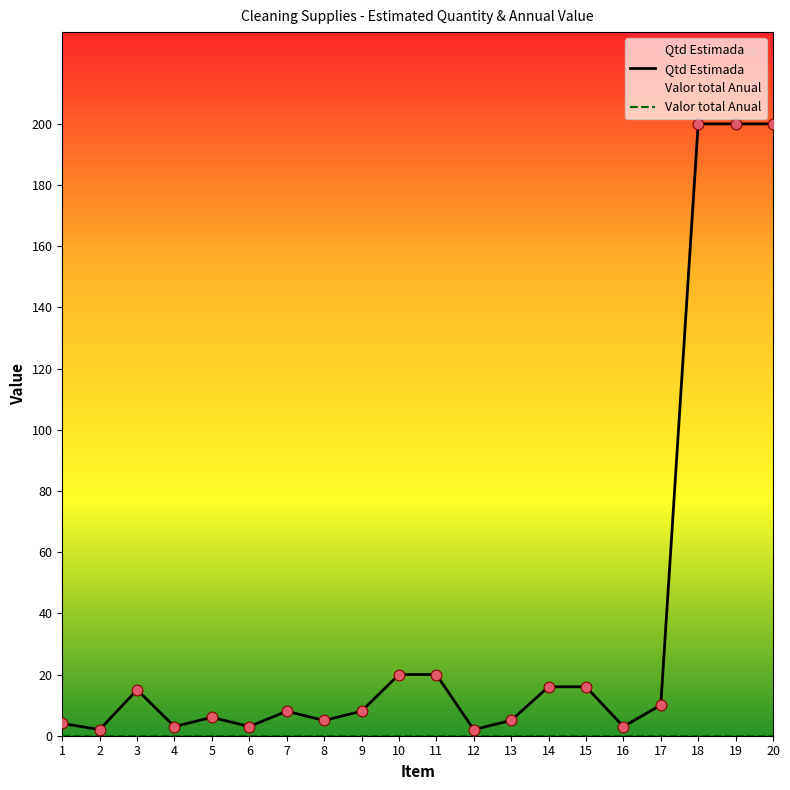

Which series has the largest total across all categories?

Qtd Estimada